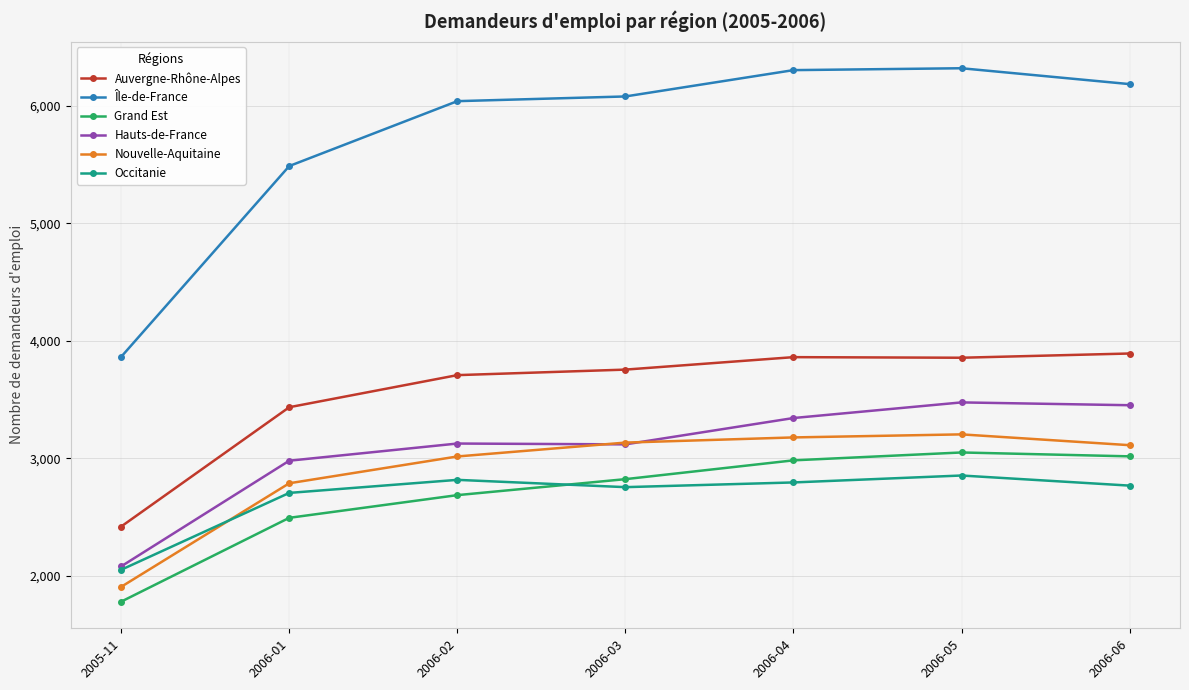

Is the value of Occitanie at 2006-01 greater than the value of Nouvelle-Aquitaine at 2006-03?

No